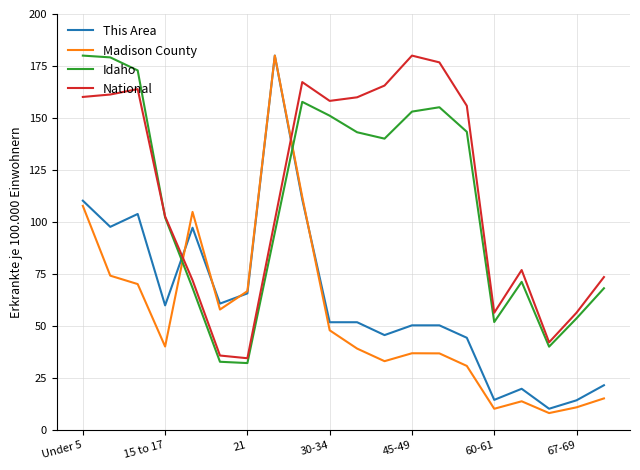

How many times do National and This Area cross each other?

2